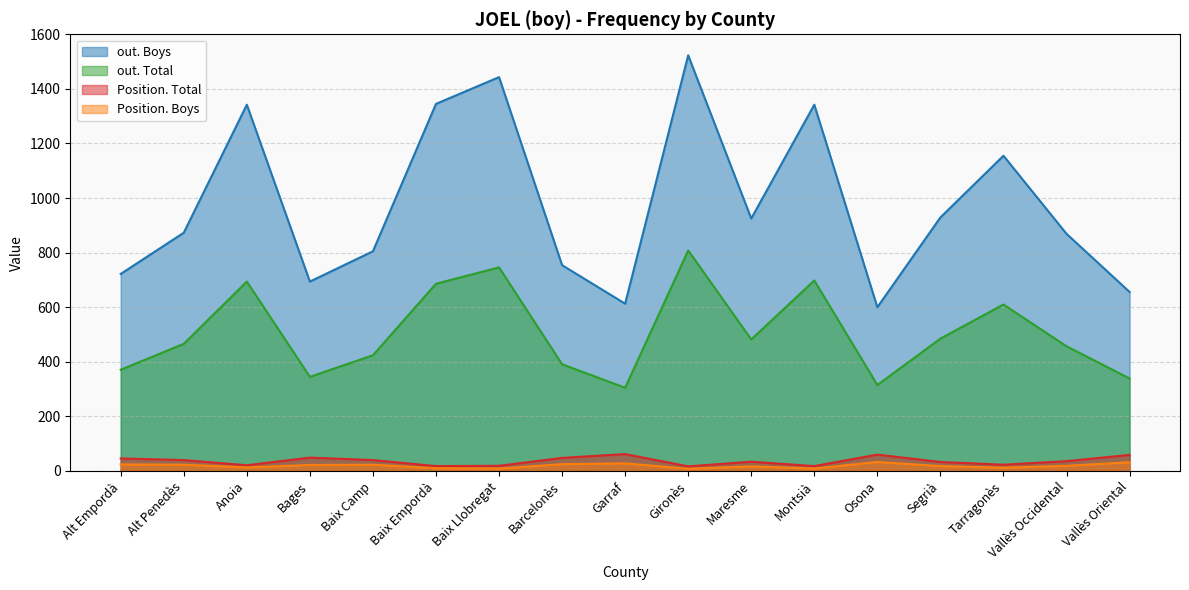

How many categories are shown in the chart?

17